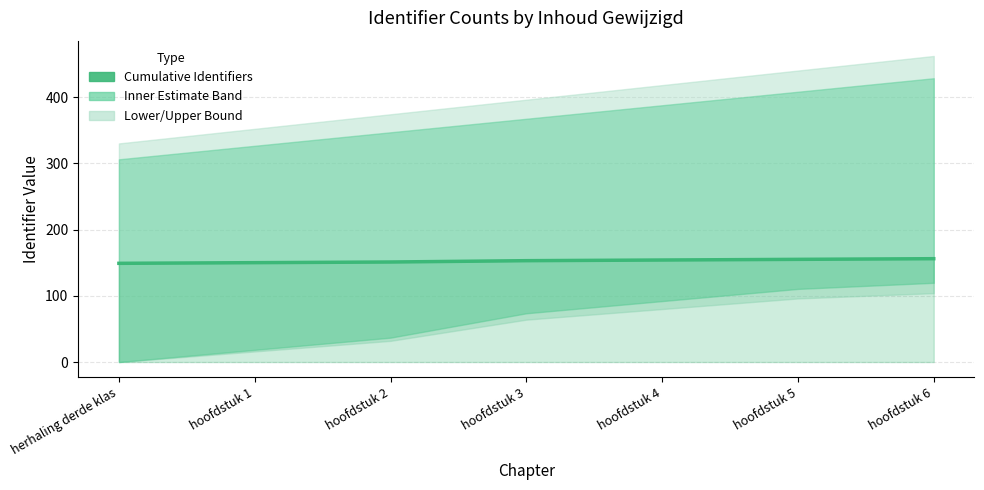

What is the difference between the second highest and second lowest values?

5